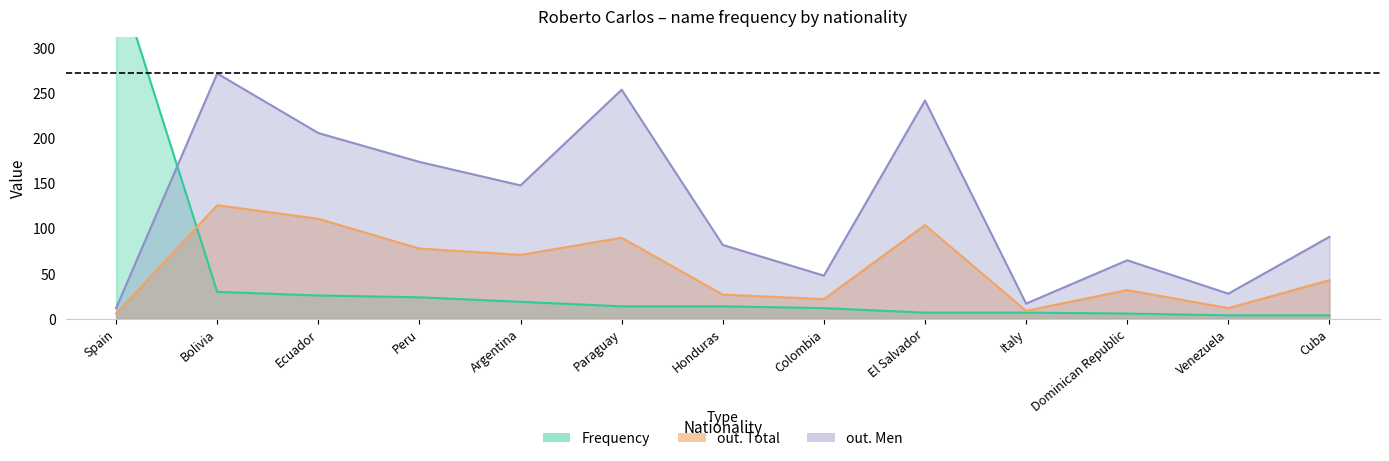

What is the sum of all Frequency values?

550